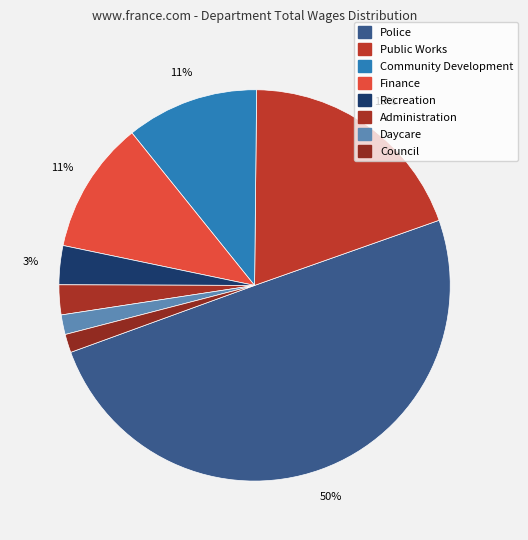

Rank the categories by value from lowest to highest.

Council, Daycare, Administration, Recreation, Finance, Community Development, Public Works, Police